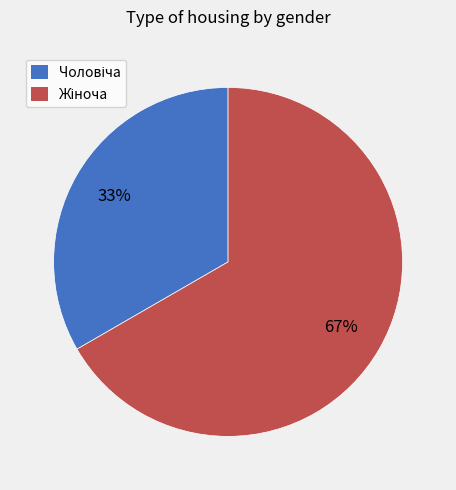

To the nearest percent, what is the average slice percentage?

50%